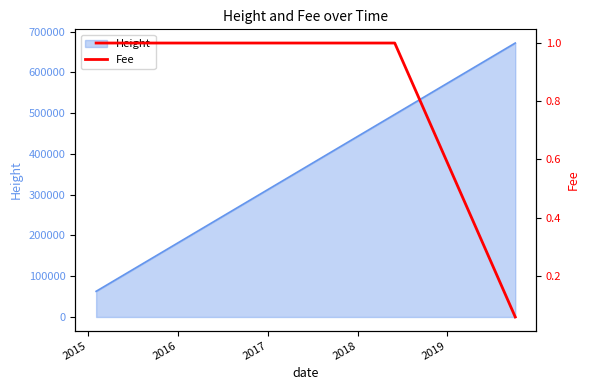

What is the minimum value for Height?

62941